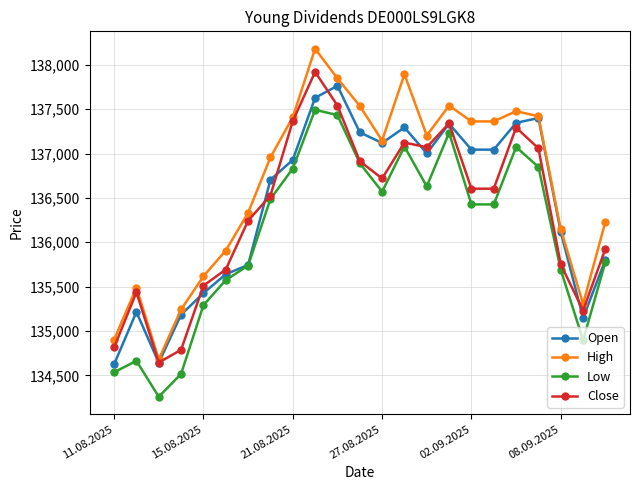

How many interior local peaks does the High series have?

5